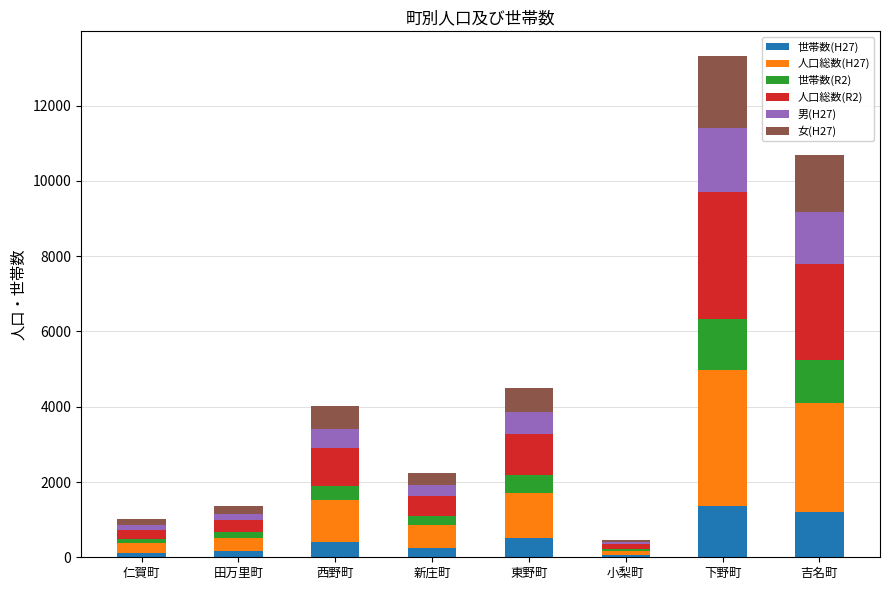

At which category is the sum across all series the highest?

下野町